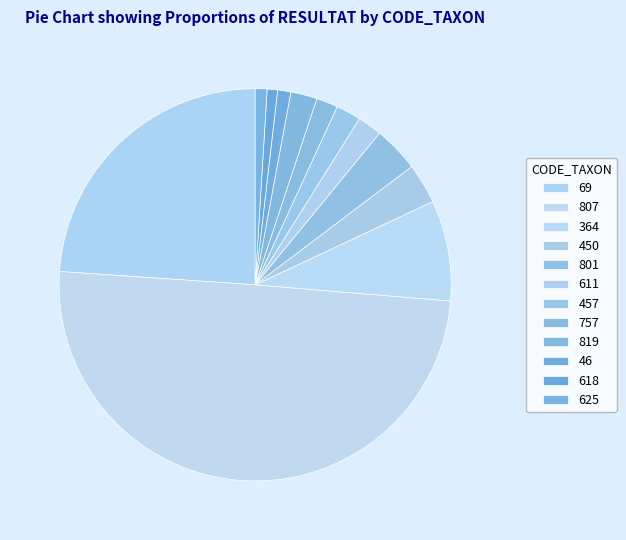

Between 625 and 807, which is larger?

807